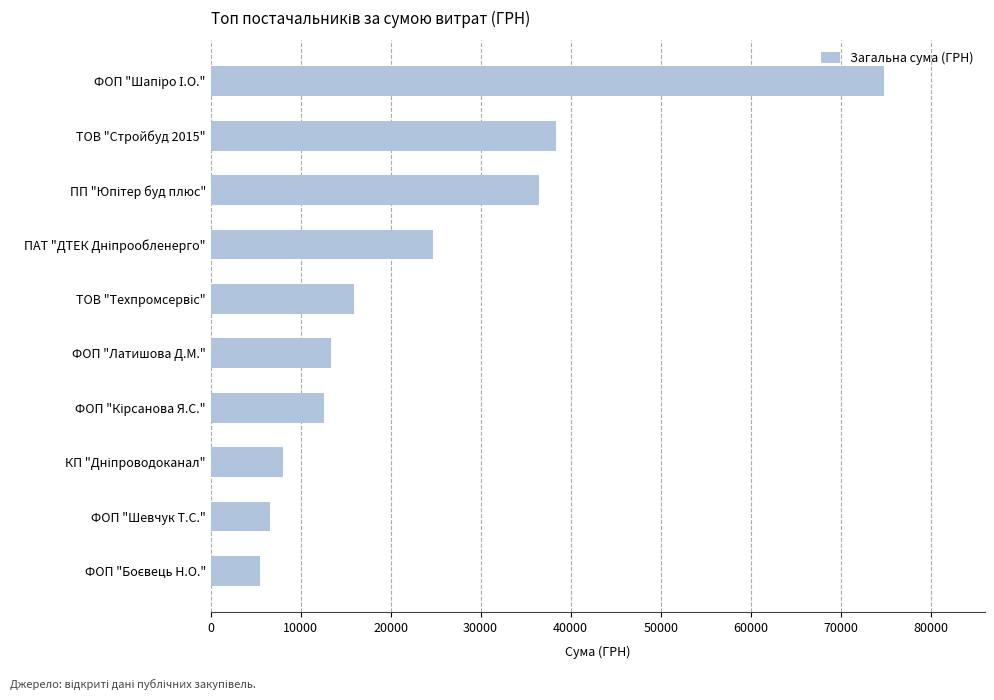

What is the value of the 6th bar from the top?

13320.0